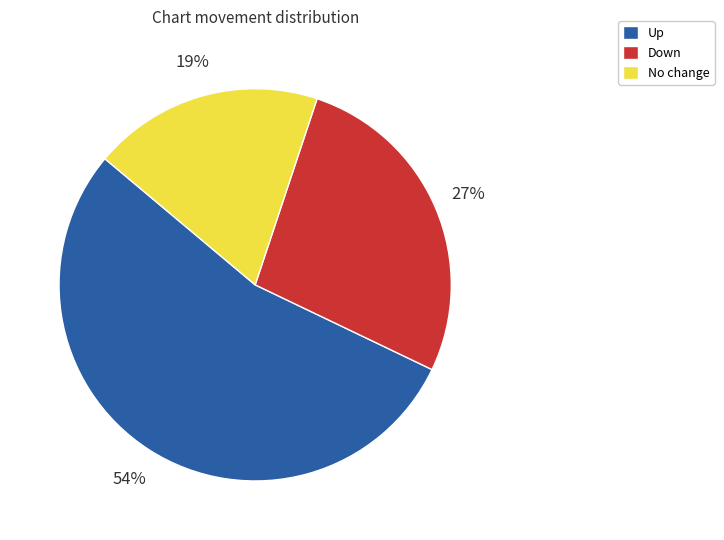

Which category has the biggest portion of the pie?

Up